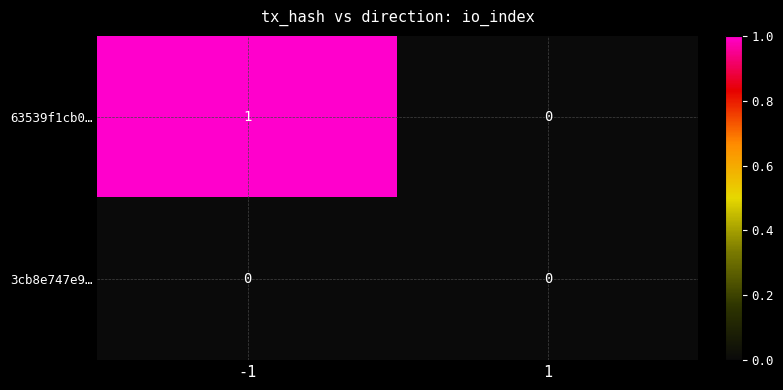

Rank the categories by 63539f1cb0… value from lowest to highest.

1, -1